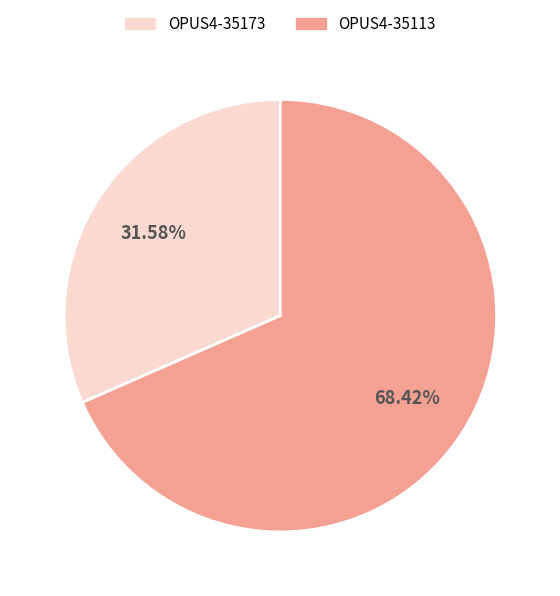

Does any single category account for the majority?

Yes